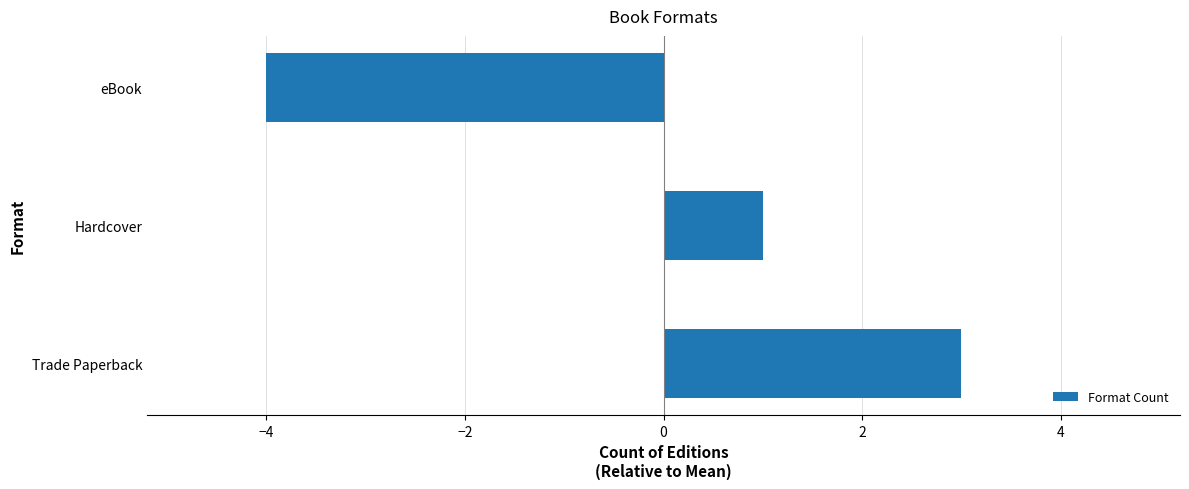

Which has a higher value, Hardcover or eBook?

Hardcover